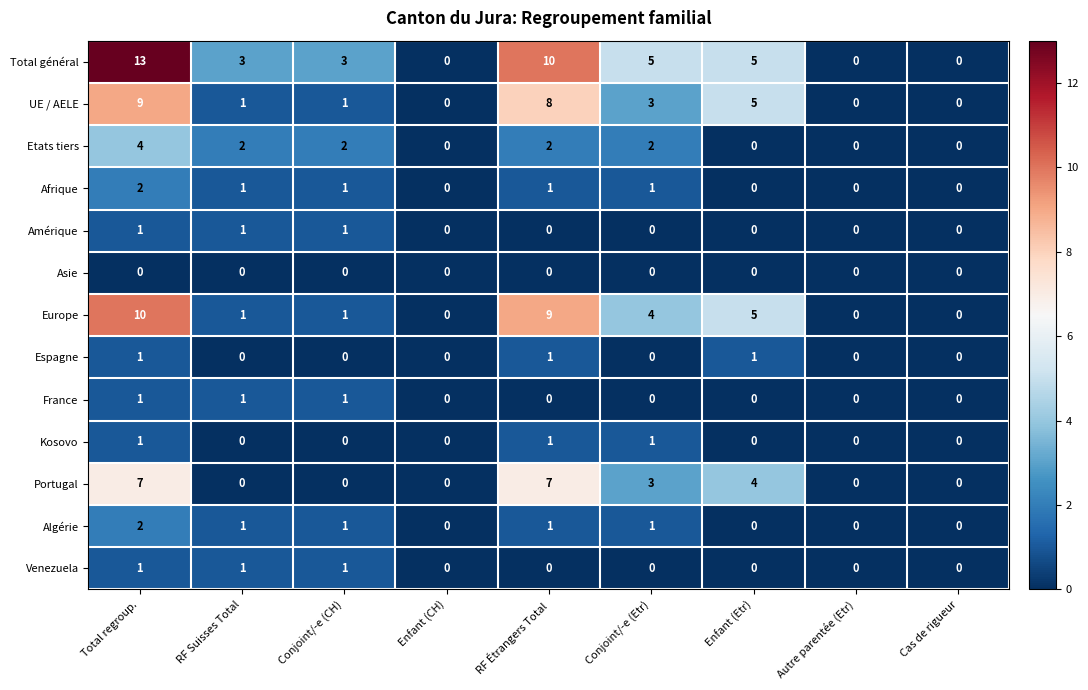

What value does the UE / AELE series have at Total regroup.?

9